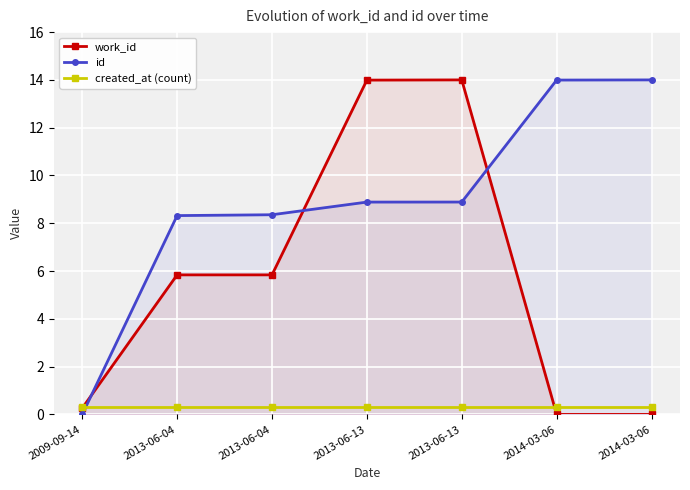

What is the sum of all created_at (count) values?

2.1